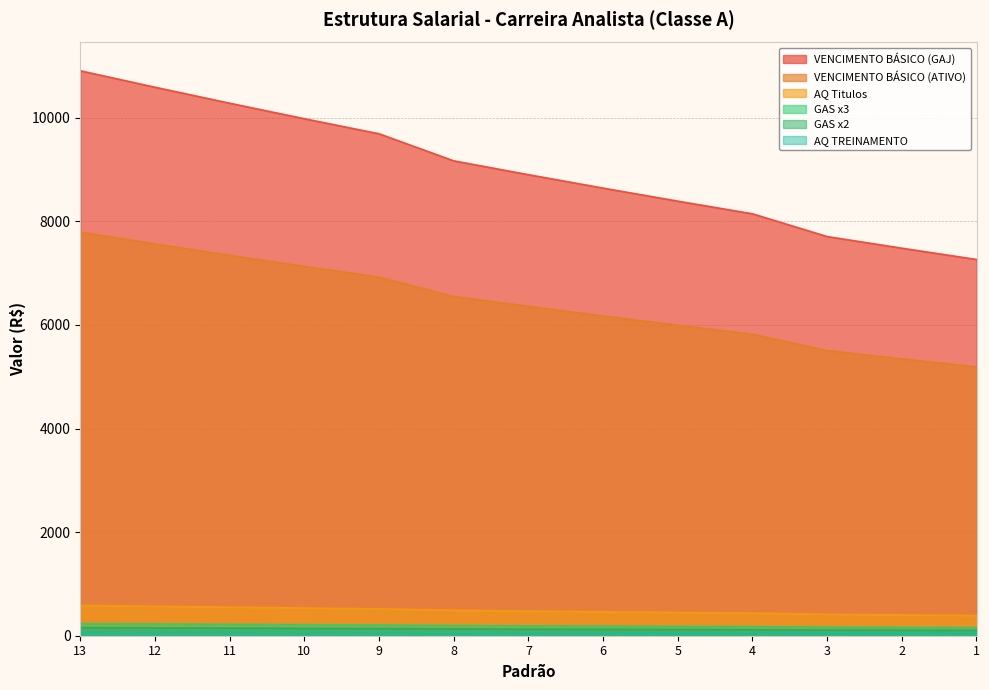

True or false: VENCIMENTO BÁSICO (ATIVO) and VENCIMENTO BÁSICO (GAJ) intersect in this chart.

False